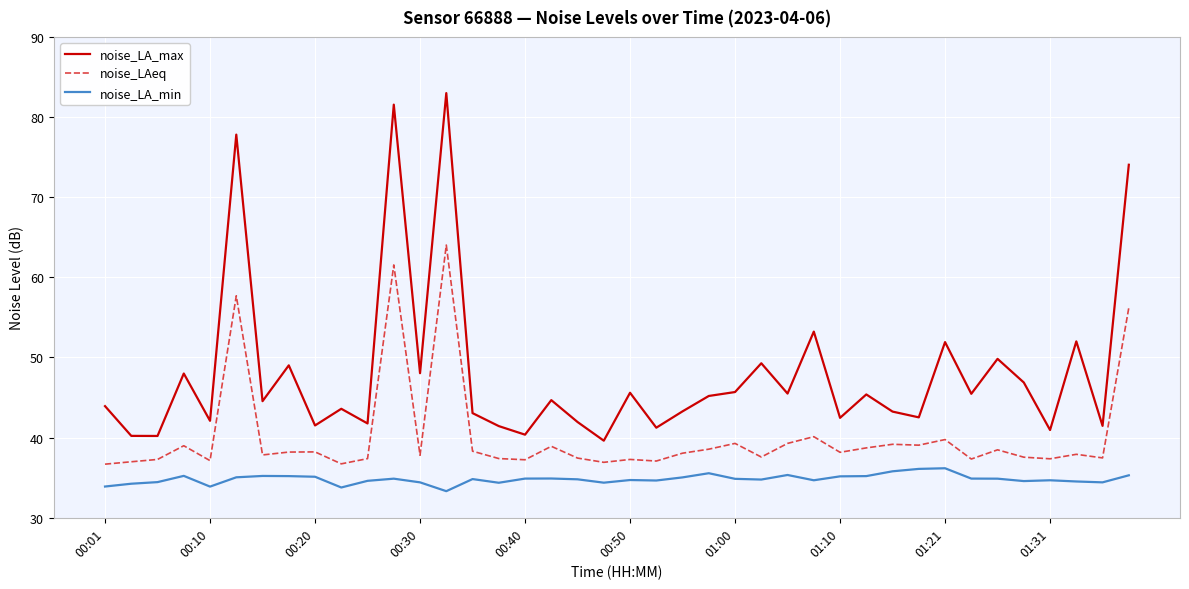

What is the minimum value for noise_LA_max?

39.6